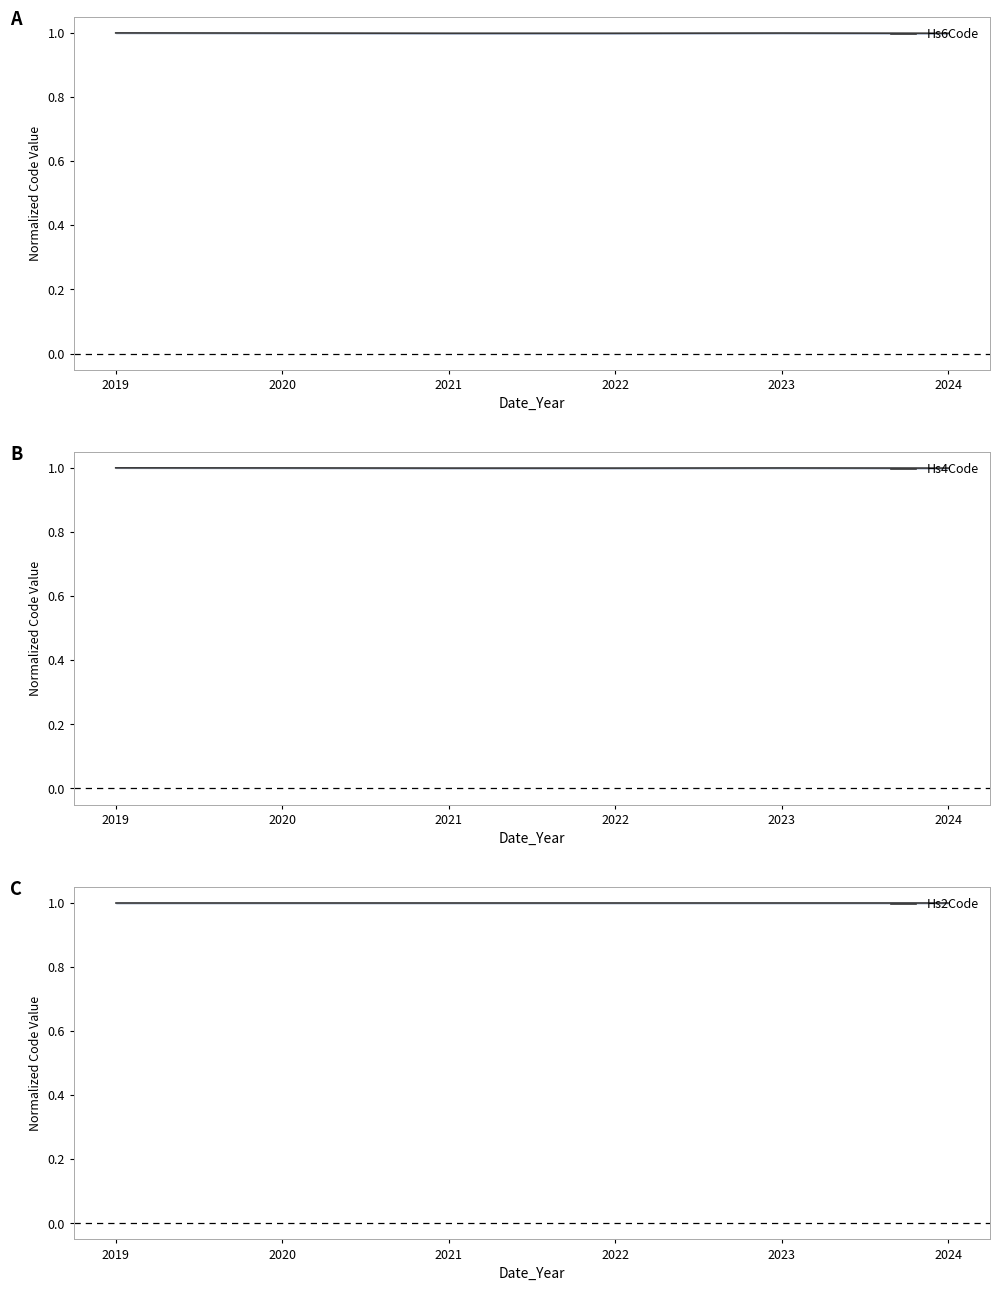

At 2020, list the series in order from largest to smallest.

Hs2Code, Hs4Code, Hs6Code